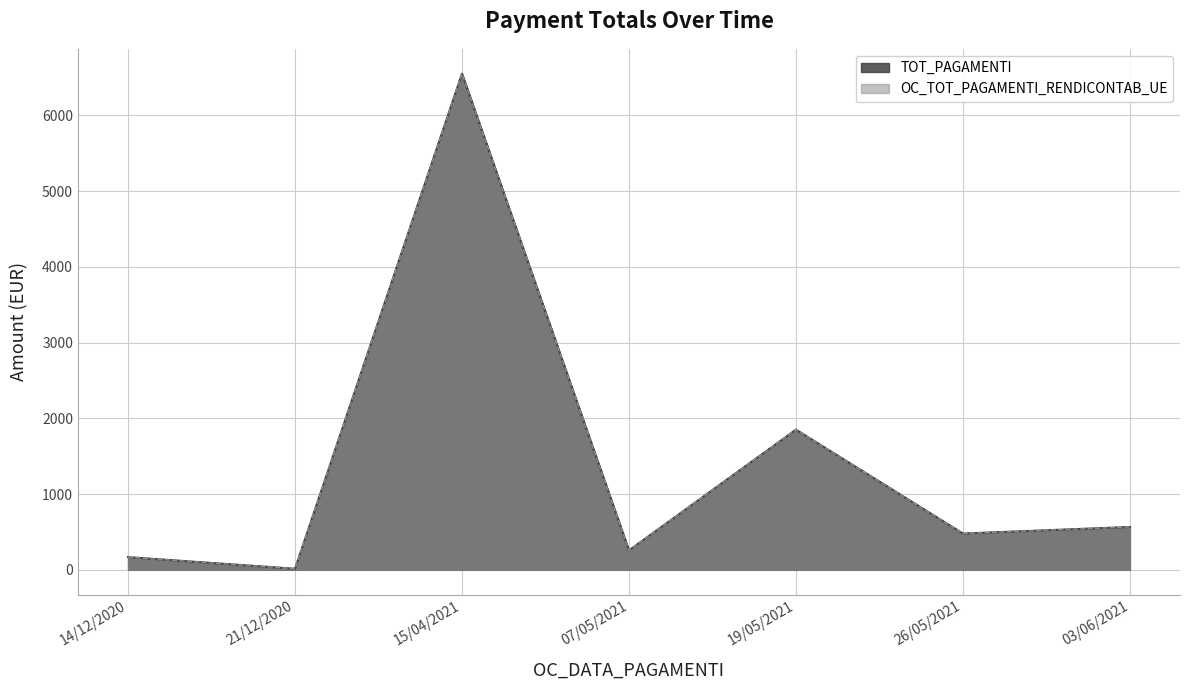

Which series has the widest spread of values?

TOT_PAGAMENTI